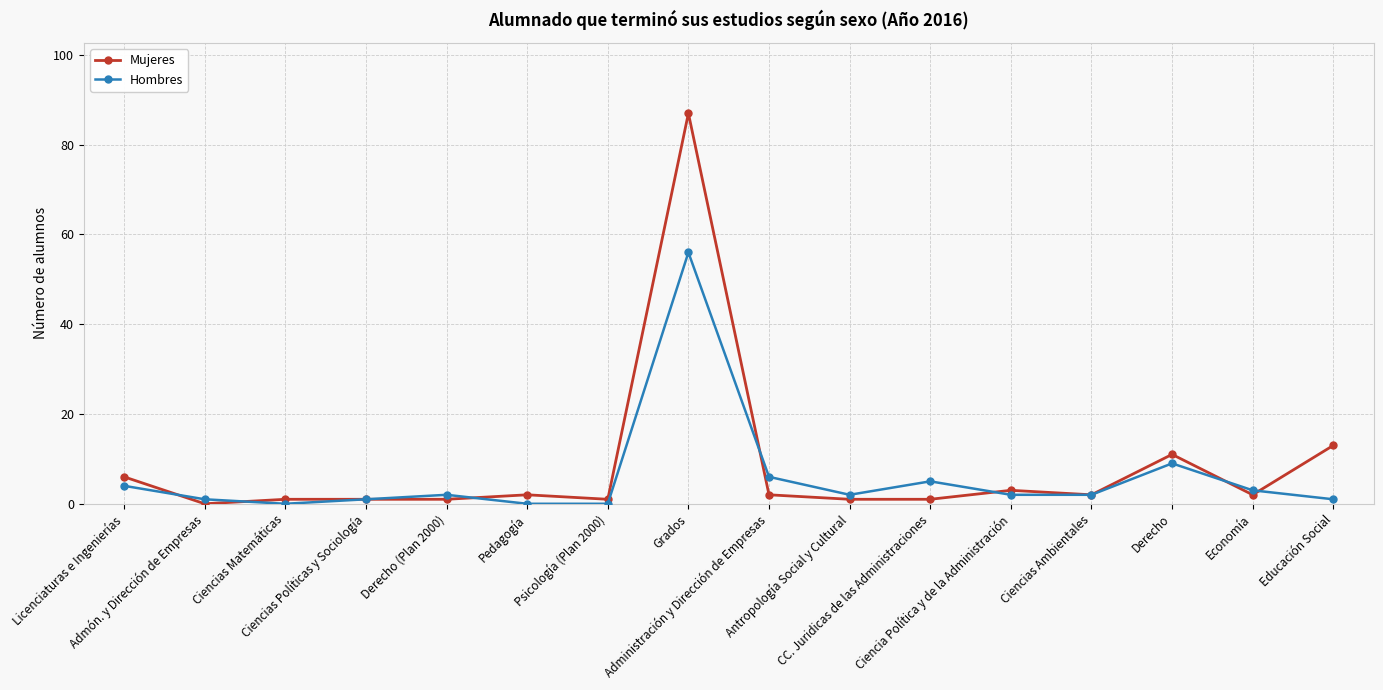

Where do Mujeres and Hombres first cross each other?

Licenciaturas e Ingenierías and Admón. y Dirección de Empresas